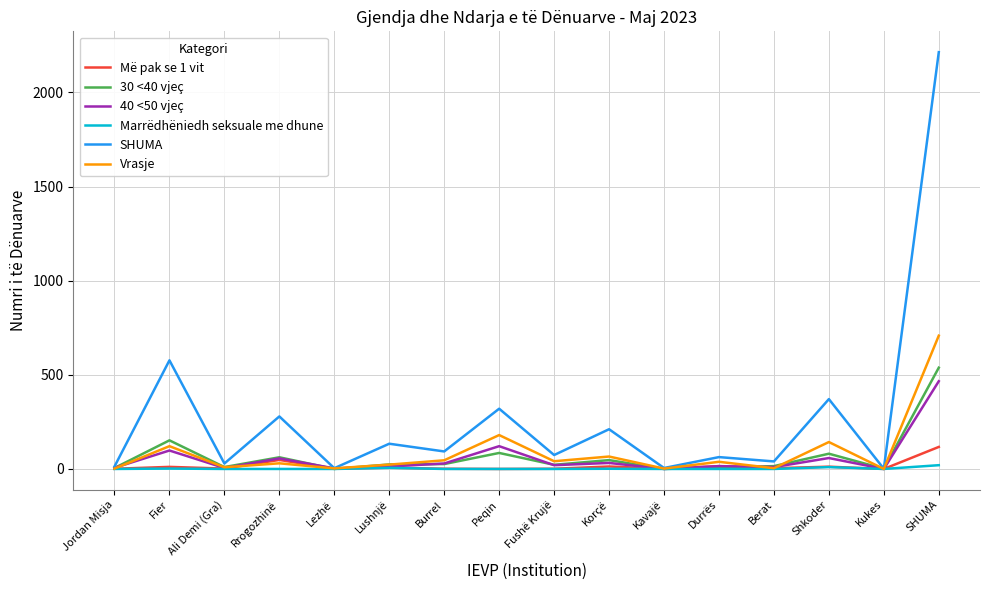

In 40 <50 vjeç, how many points are higher than both neighbors (excluding endpoints)?

6